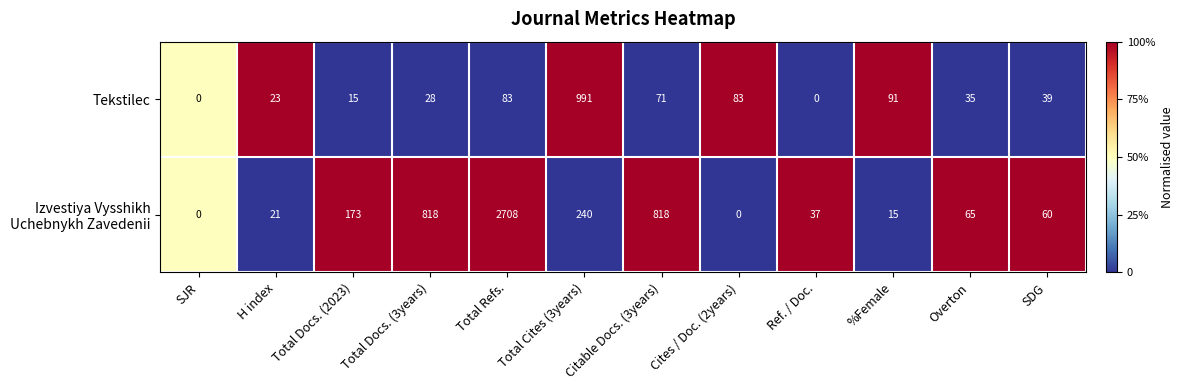

What is the total value across all series at Total Docs. (2023)?

188